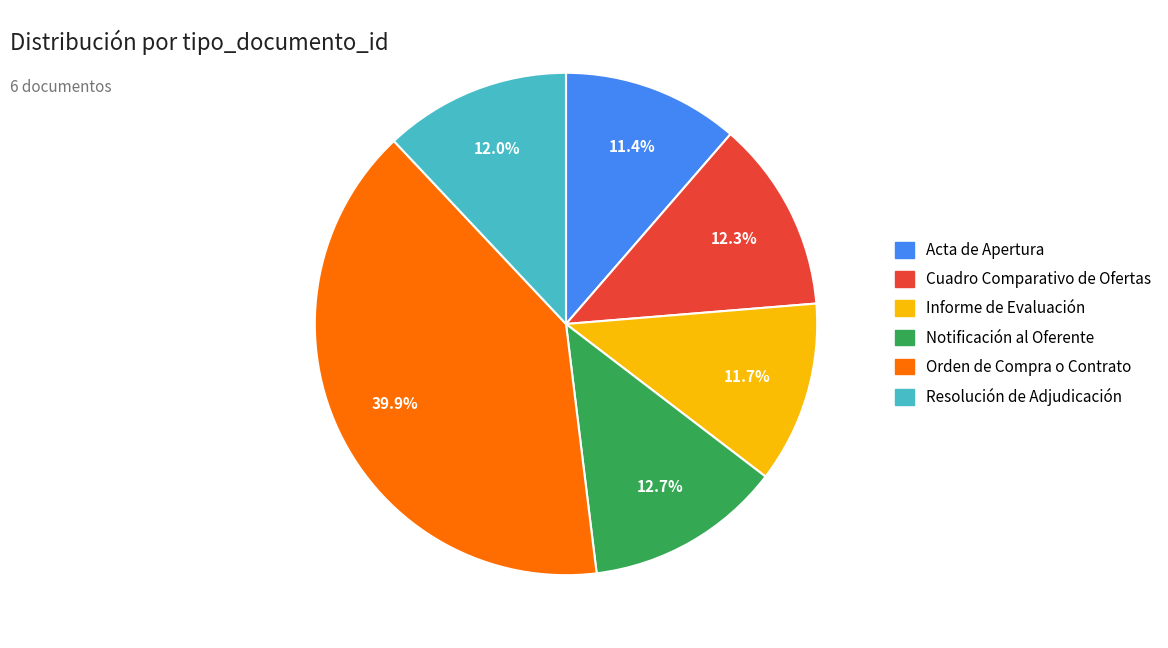

Is there any slice that represents more than half of the pie?

No